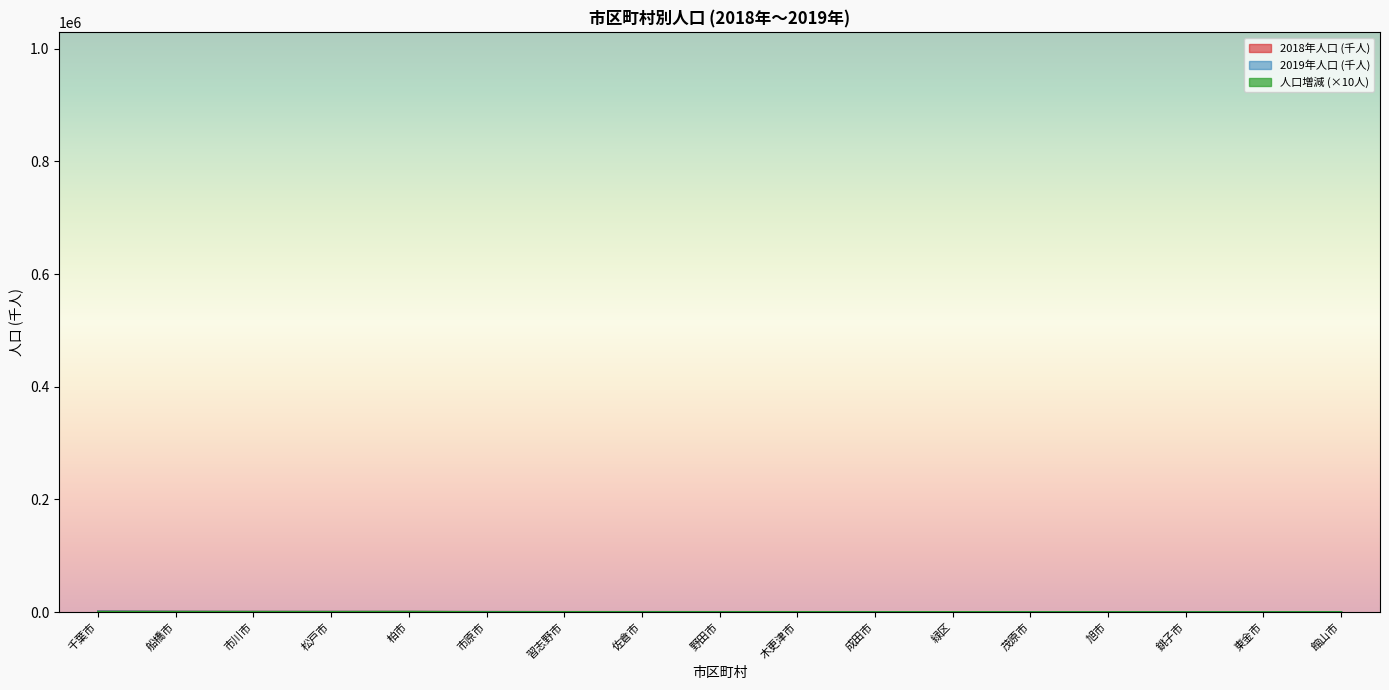

True or false: 2019年人口 has a value of 60.6 at 銚子市.

True